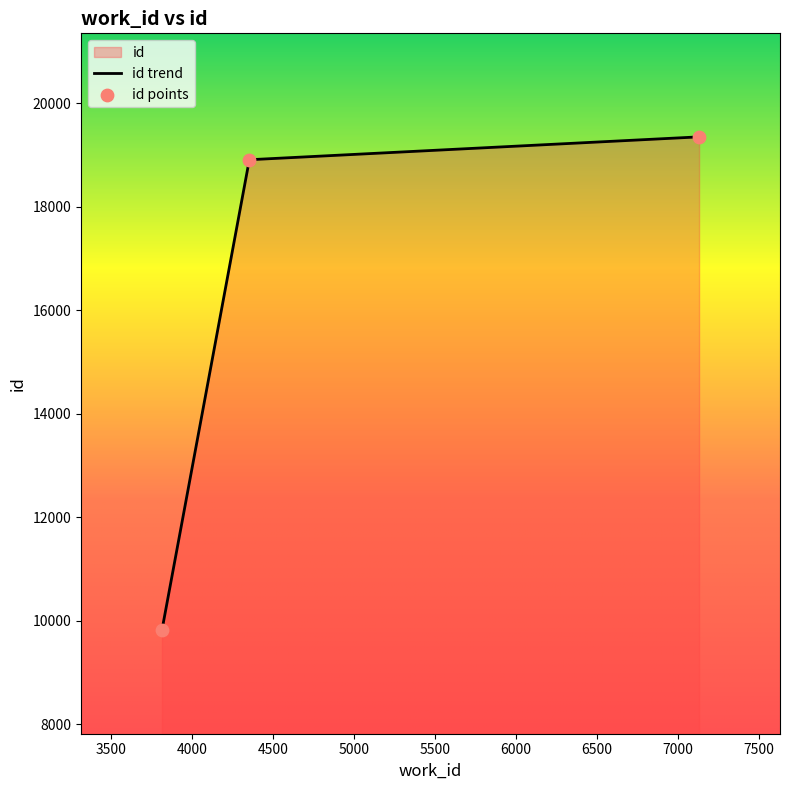

What is the ratio of the value at 7132 to the value at 3813?

2.0